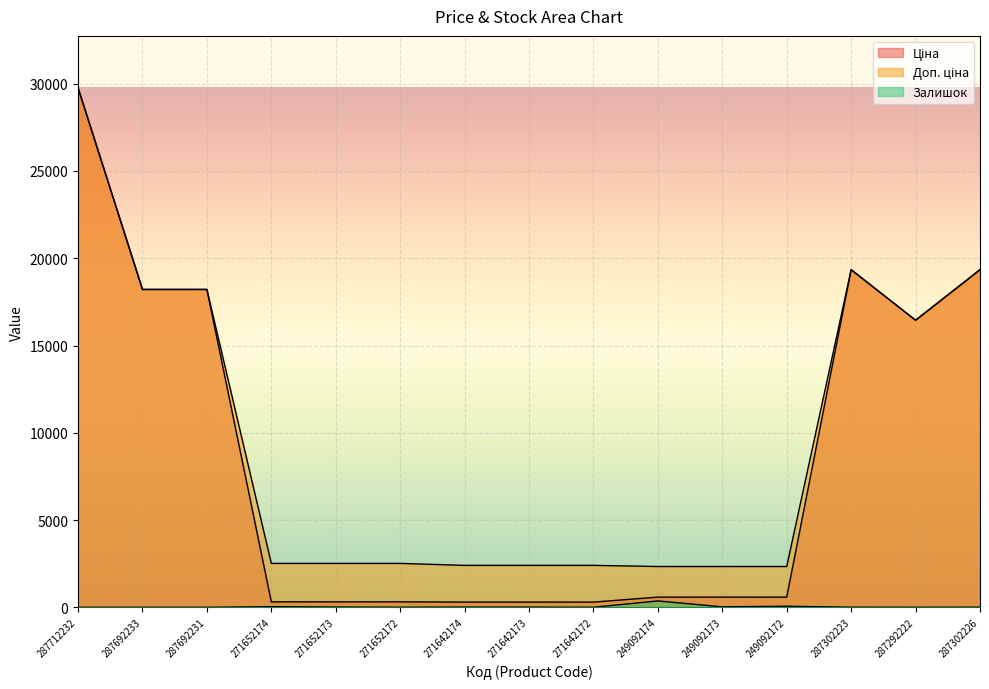

What is the total value across all series at 287302223?

38693.1